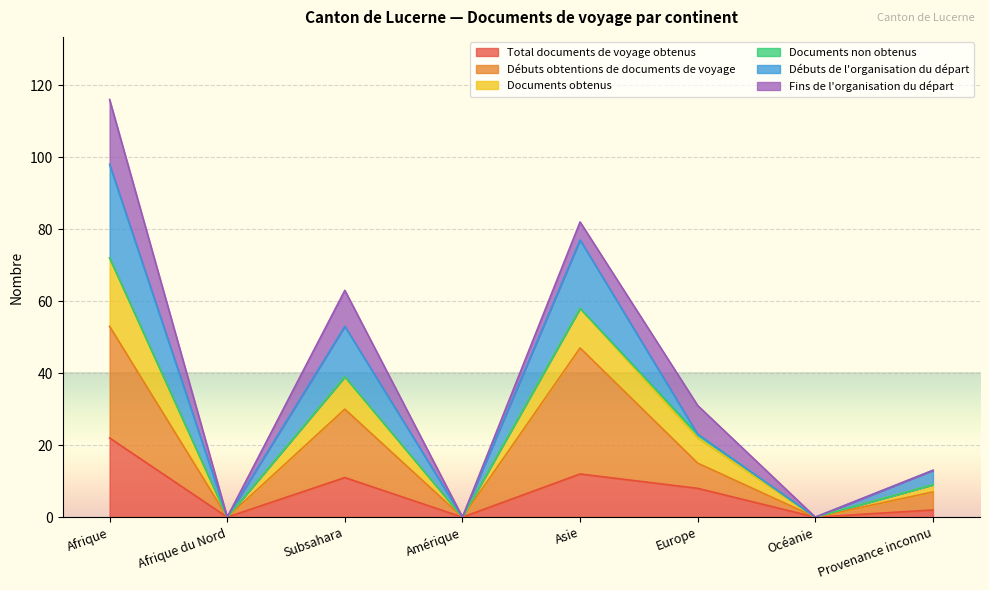

What is the maximum value for Total documents de voyage obtenus?

22